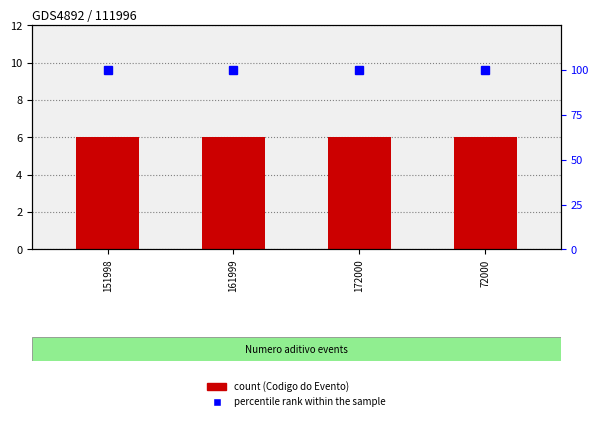

How many distinct data groups are displayed?

2